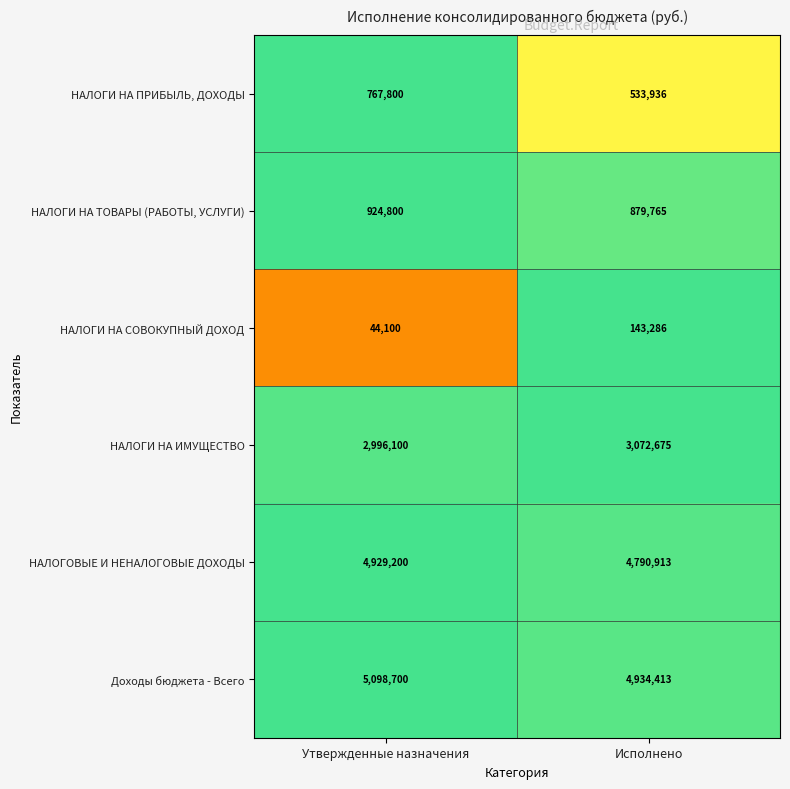

True or false: Доходы бюджета - Всего has a value of 6718079 at Утвержденные назначения.

False